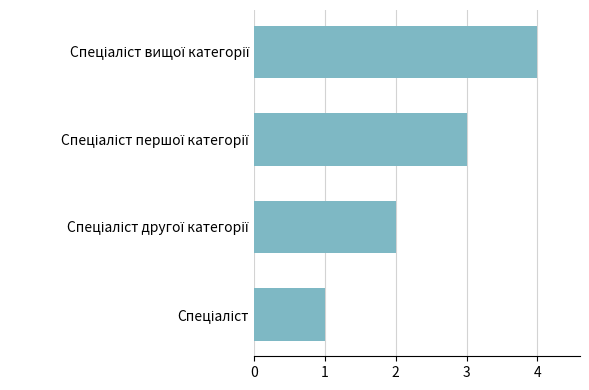

What is the difference between the second highest and second lowest values?

1